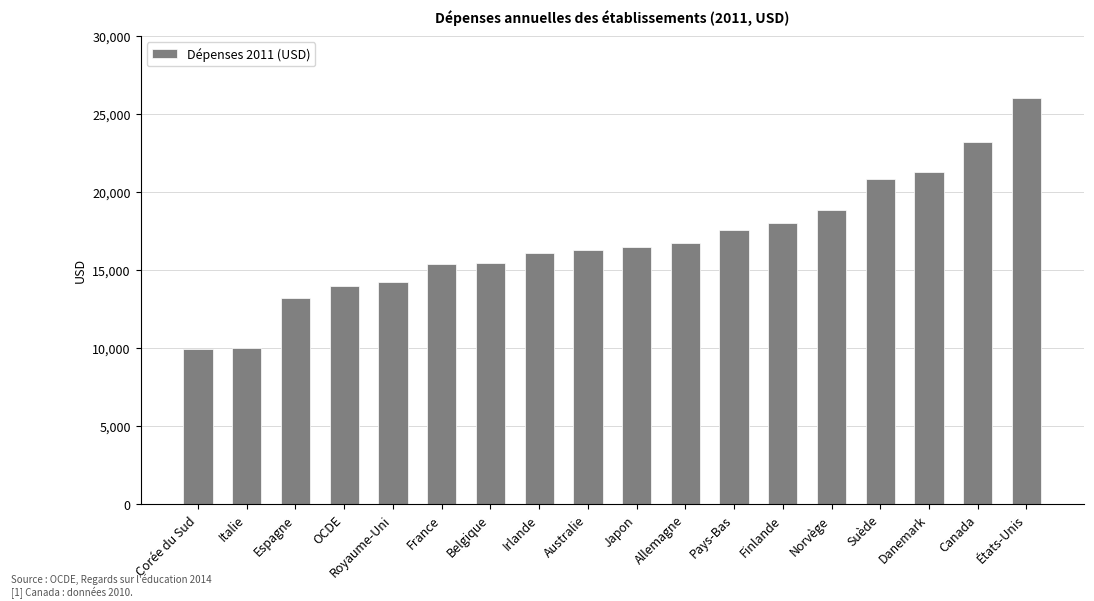

Which label corresponds to the largest value in the chart?

États-Unis